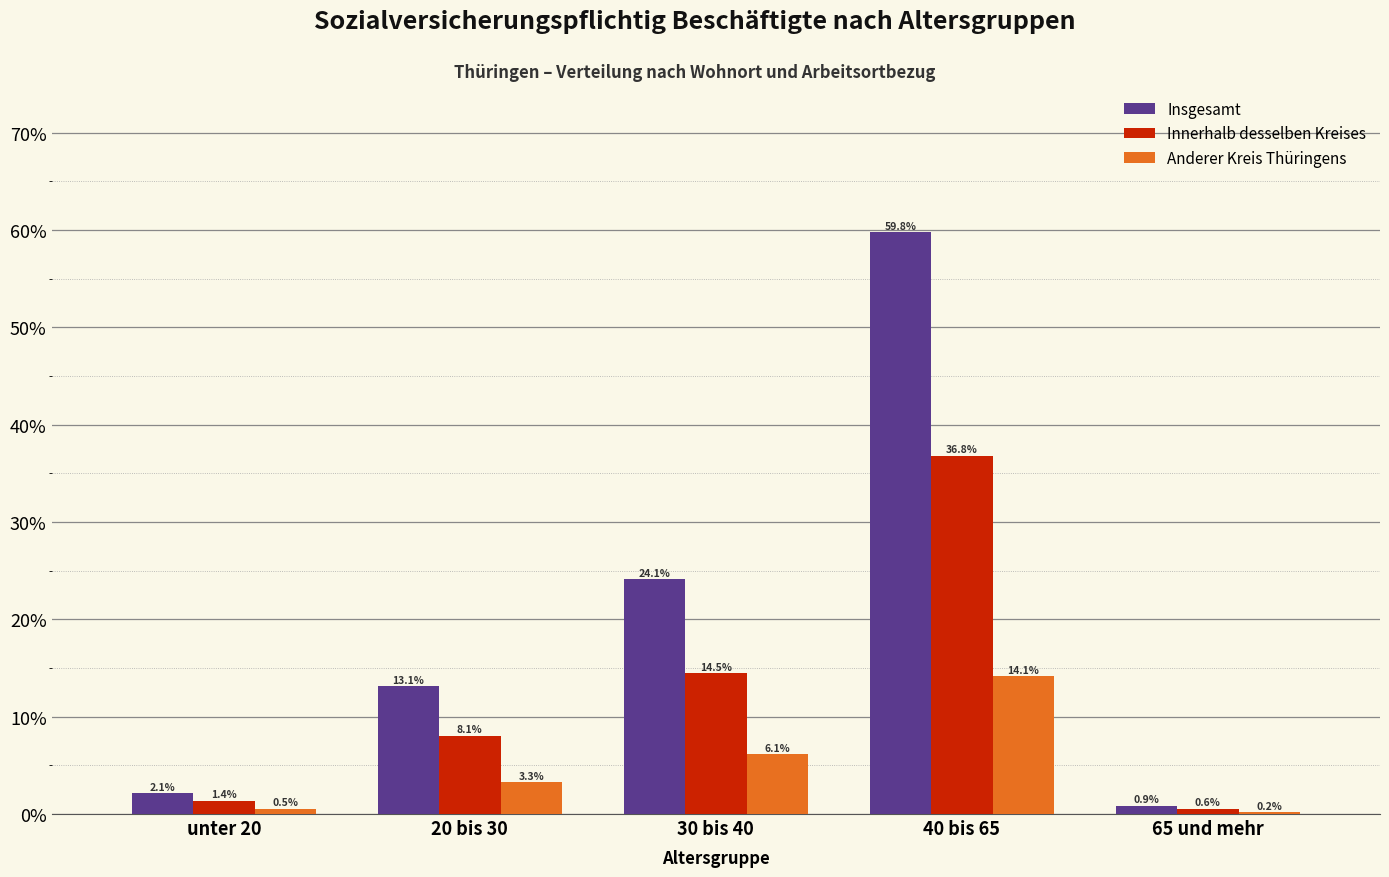

Reading left to right, extract all data points from this chart.

Insgesamt: unter 20=2.1	20 bis 30=13.1	30 bis 40=24.1	40 bis 65=59.8	65 und mehr=0.9
Innerhalb desselben Kreises: unter 20=1.4	20 bis 30=8.1	30 bis 40=14.5	40 bis 65=36.8	65 und mehr=0.6
Anderer Kreis Thüringens: unter 20=0.5	20 bis 30=3.3	30 bis 40=6.1	40 bis 65=14.1	65 und mehr=0.2